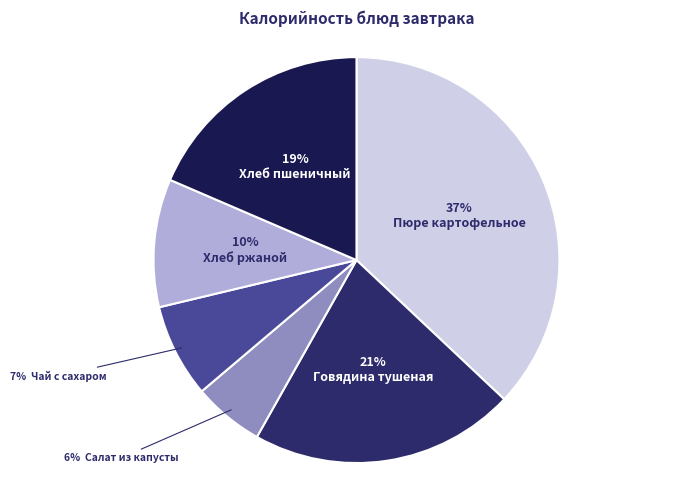

How many segments does this pie chart have?

6